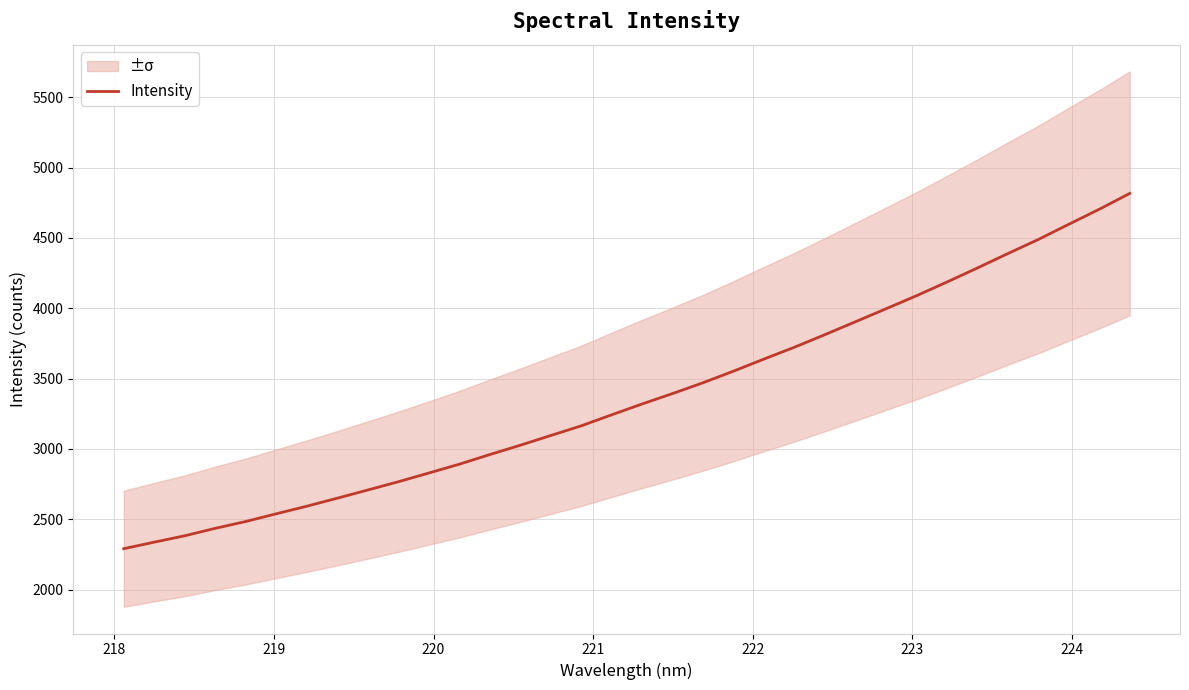

What is the minimum value for Intensity?

2291.6